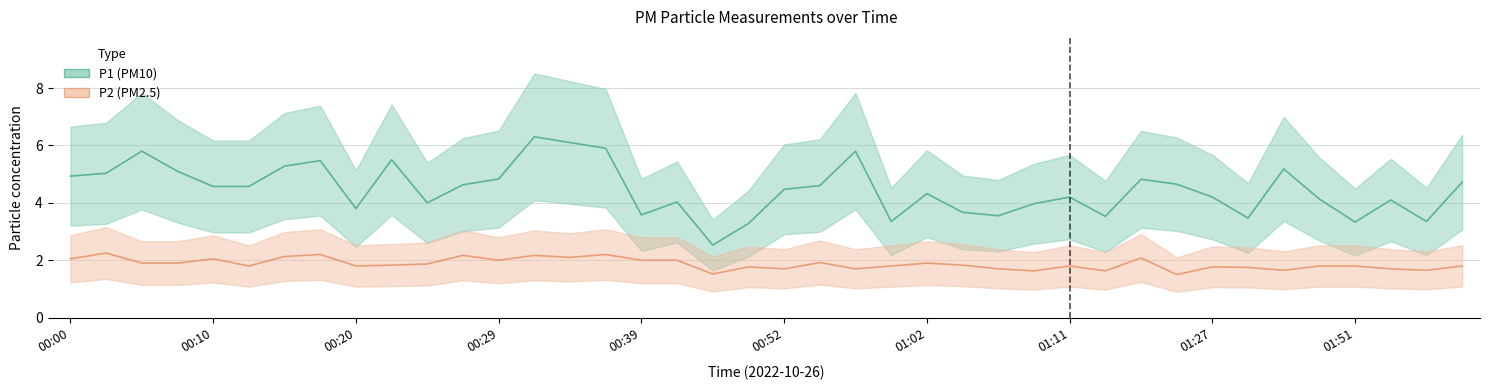

True or false: P1 and P2 cross at least once.

False